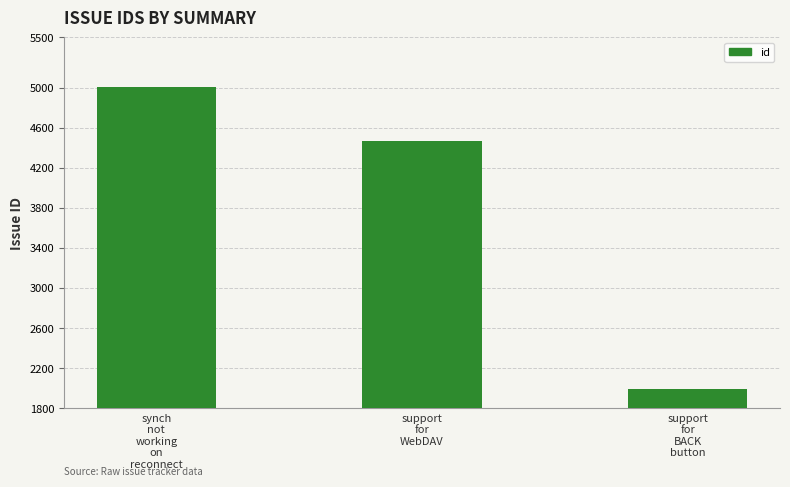

How many values are between 1991 and 5002?

3